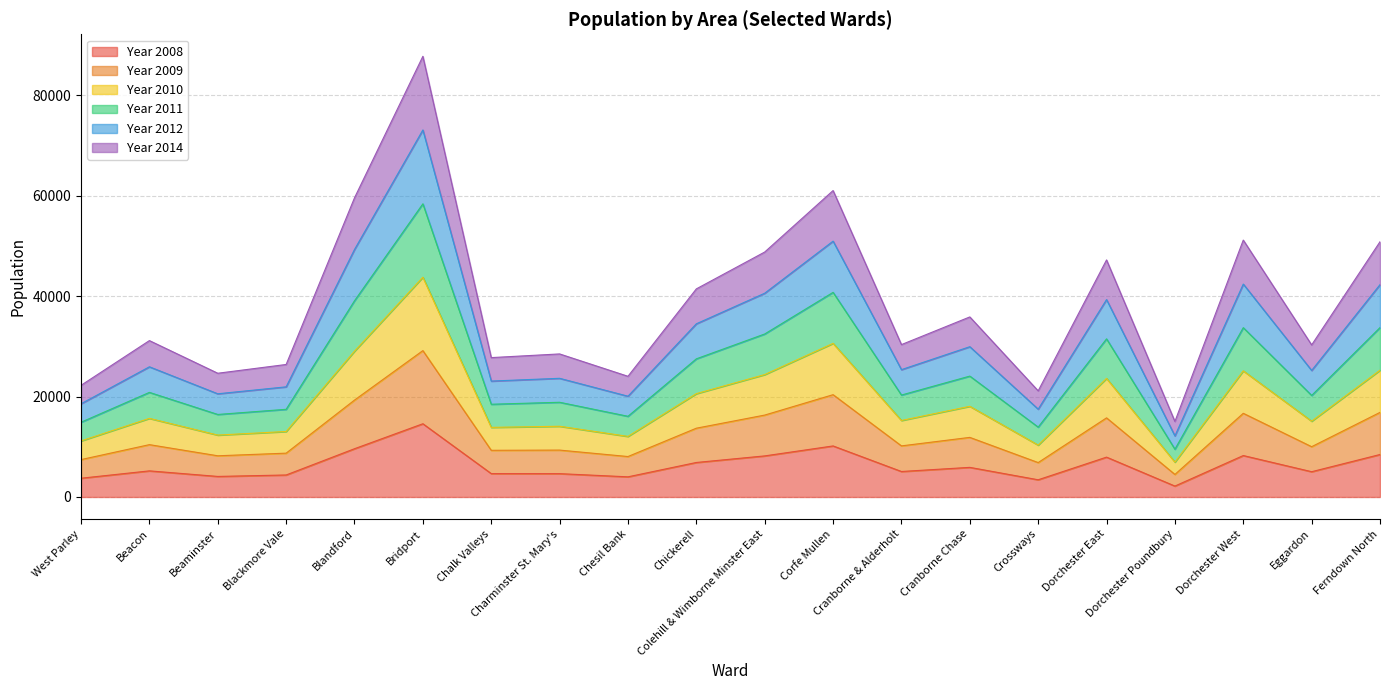

Is it true that Year 2012 equals 42390 at Dorchester West?

True